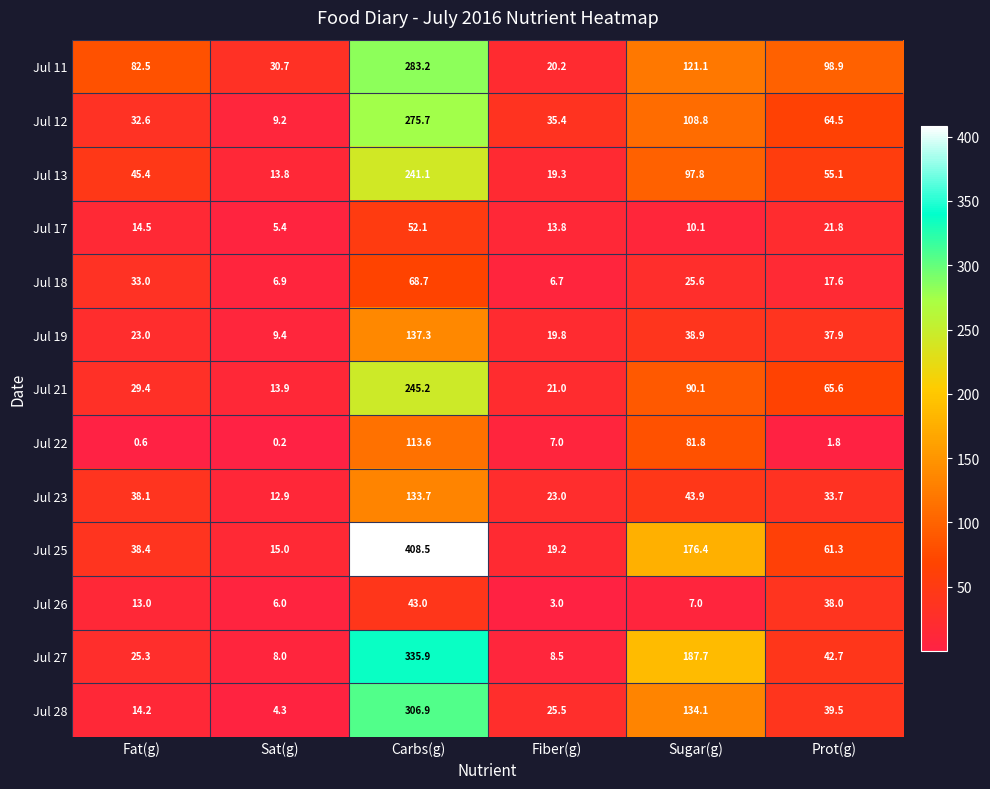

What value does the Jul 17 series have at Prot(g)?

21.8